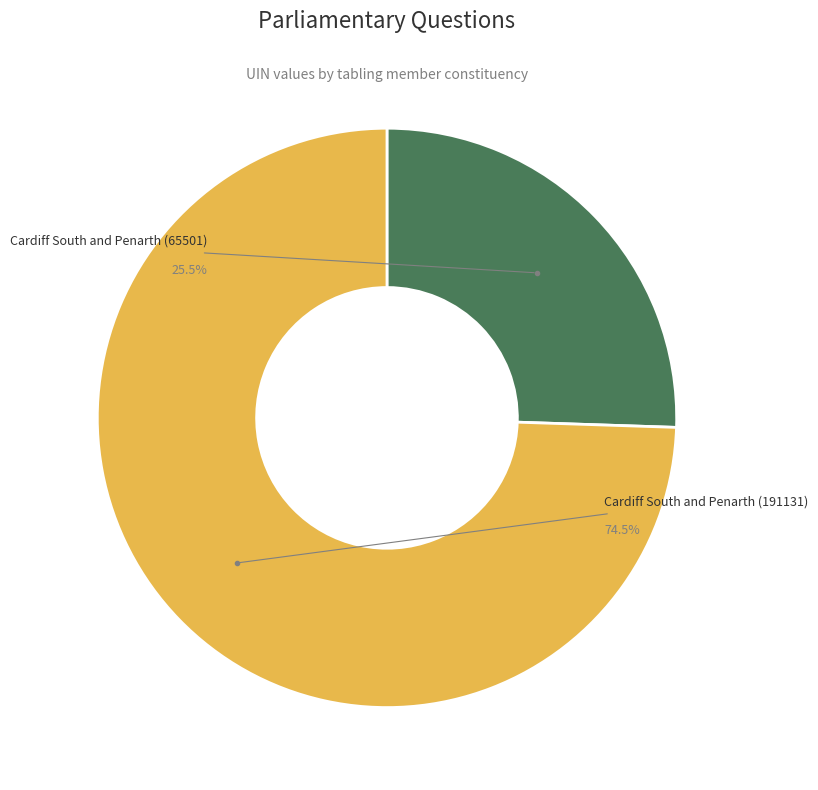

To the nearest percent, what is the combined percentage of Cardiff South and Penarth (191131) and Cardiff South and Penarth (65501)?

100%